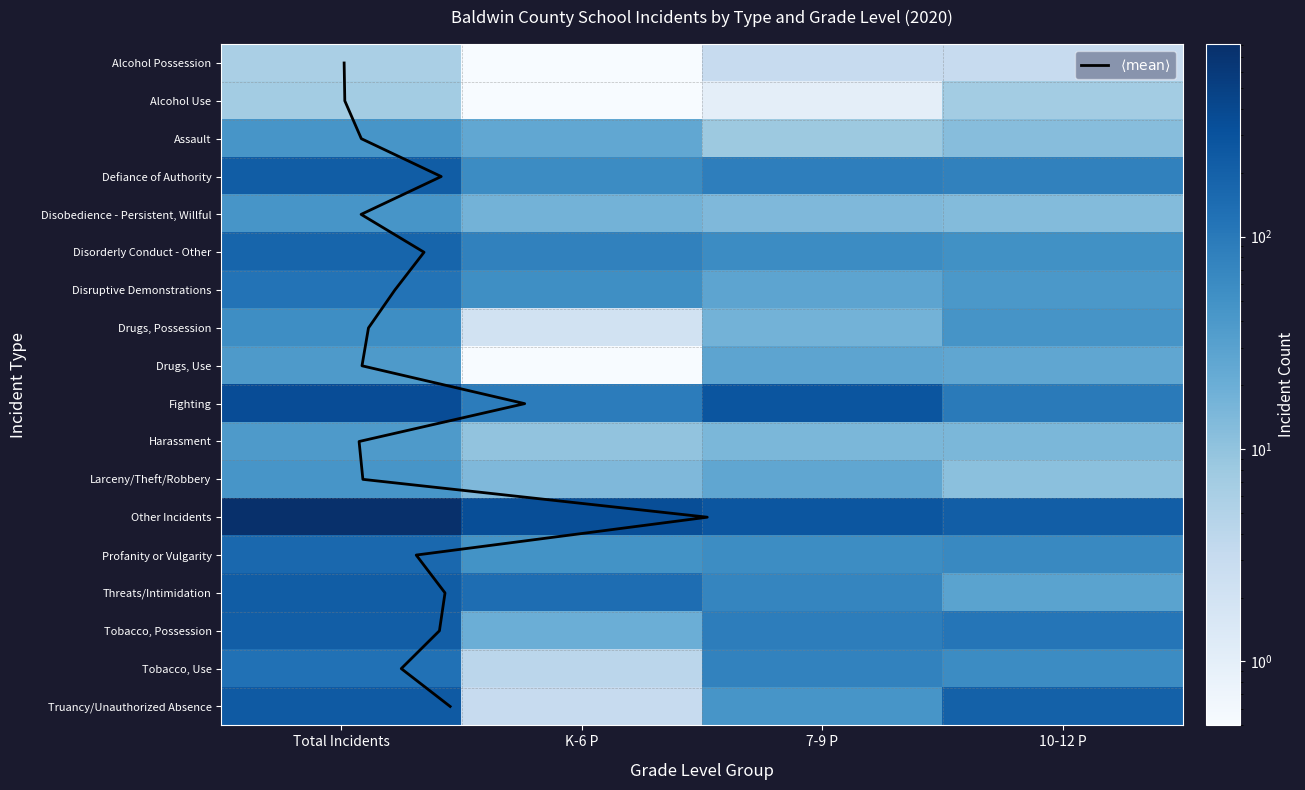

Which series has the largest total across all categories?

Other Incidents